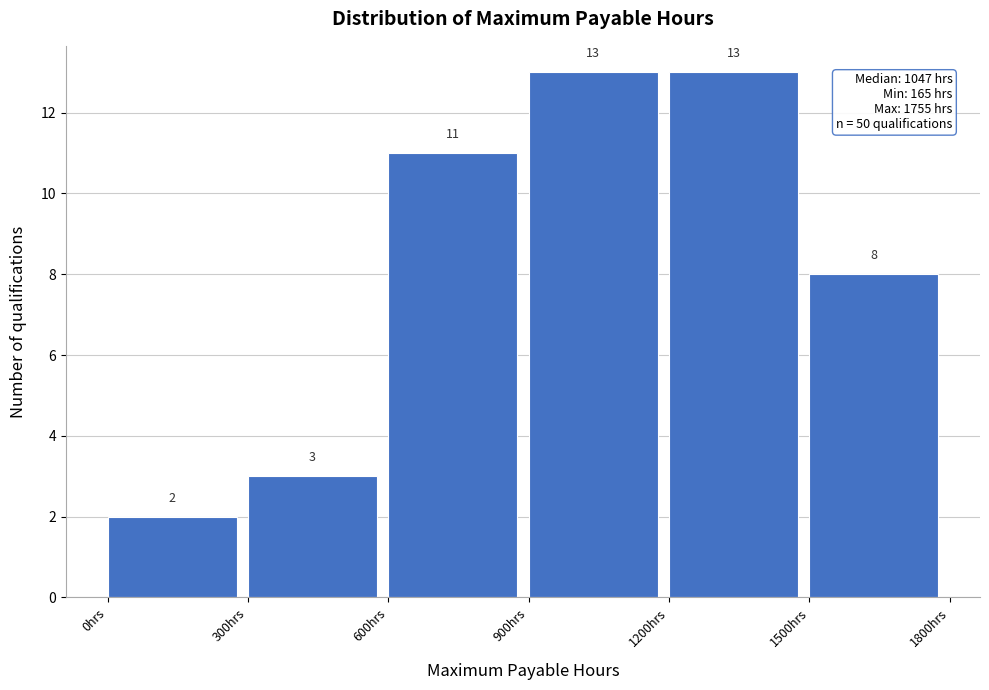

How tall is the bar that spans 1200 to 1500 on the x-axis?

13